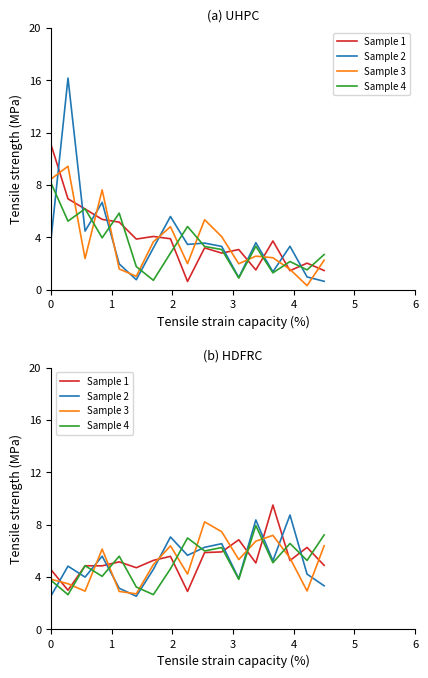

How many lines are shown in the chart?

4